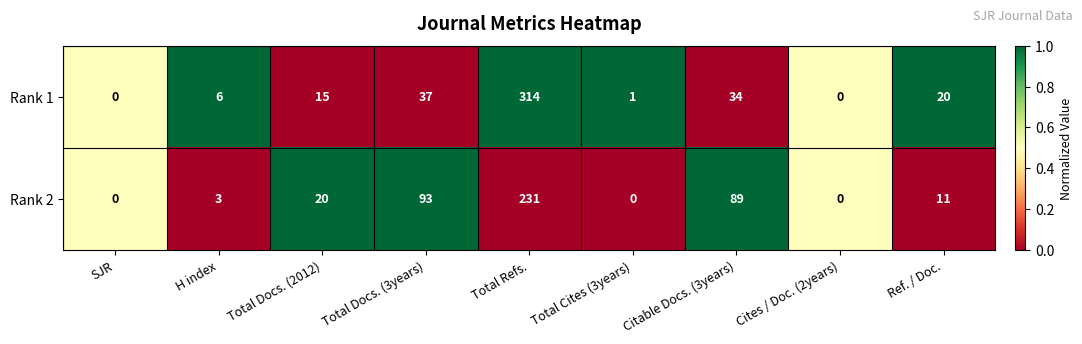

Which label corresponds to the largest value in the chart?

Total Refs.